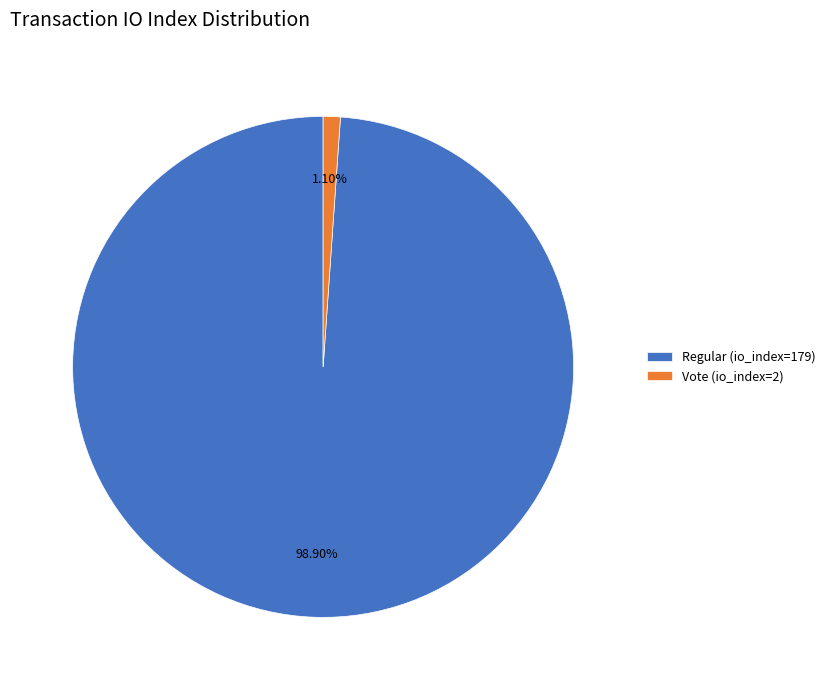

What is the total percentage of Vote (io_index=2) and Regular (io_index=179)?

100.0%